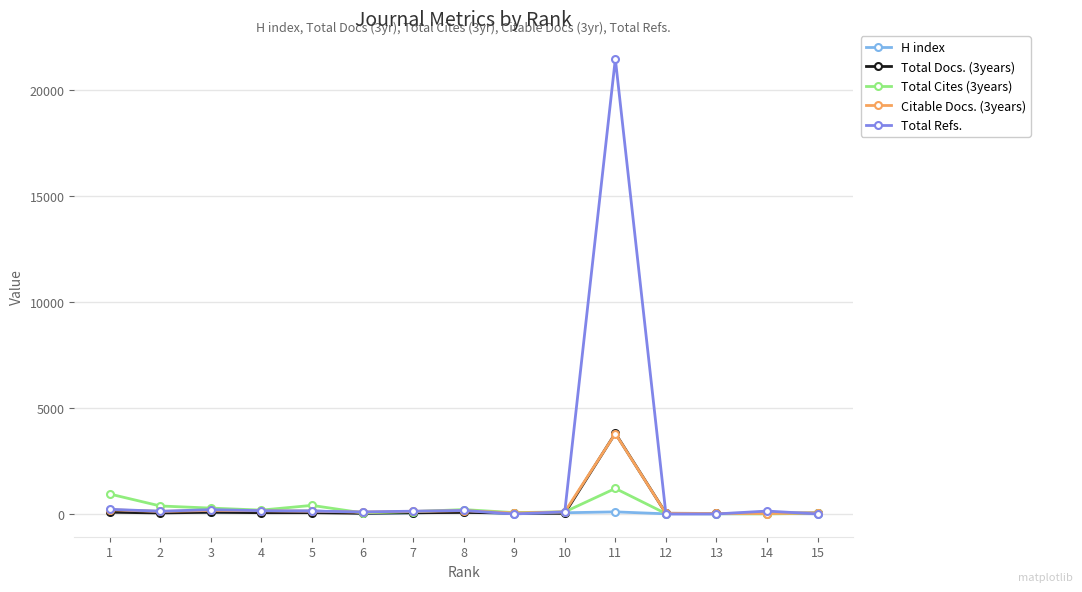

Which series has the widest spread of values?

Total Refs.